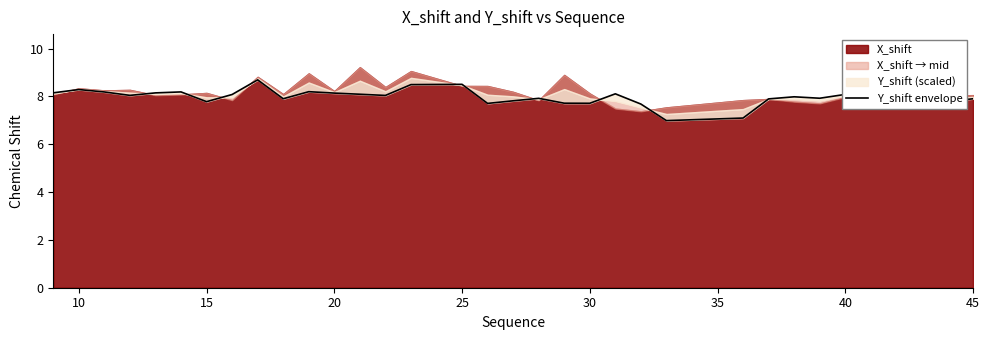

What is the difference between the maximum and minimum values?

1.7